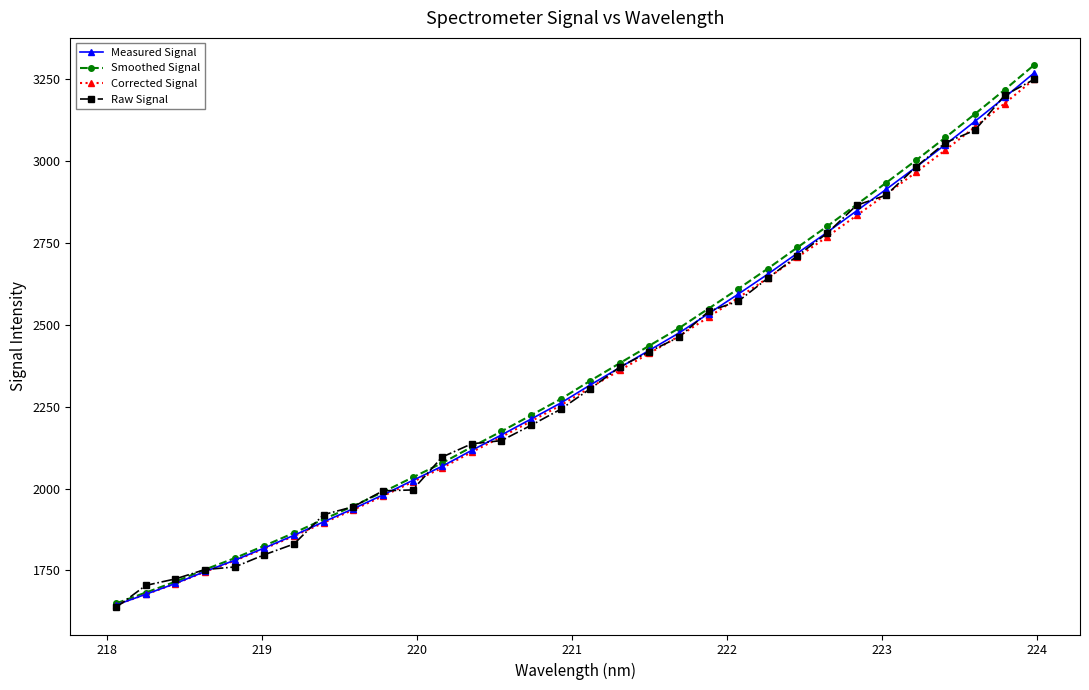

What is the average value of the Raw Signal series?

2344.6